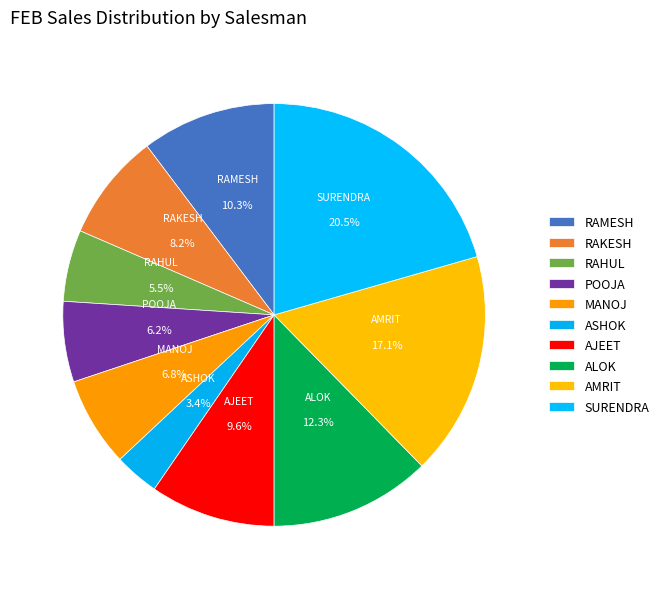

Which slice is the smallest?

ASHOK